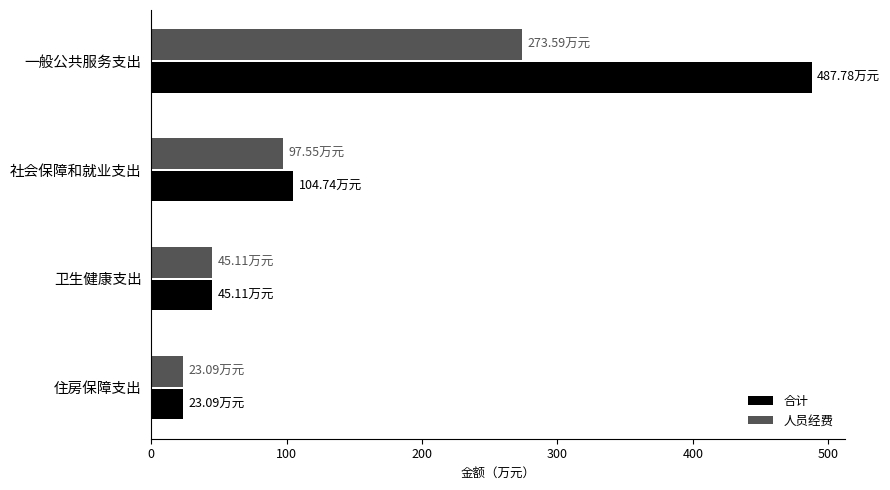

Which series has the largest total across all categories?

合计